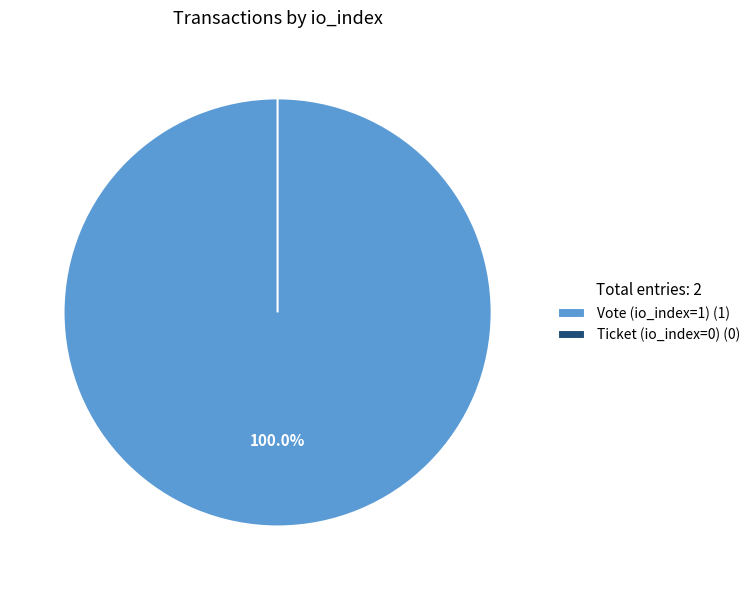

To the nearest percent, what is the difference between the Ticket (io_index=0) and Vote (io_index=1) slice percentages?

100%